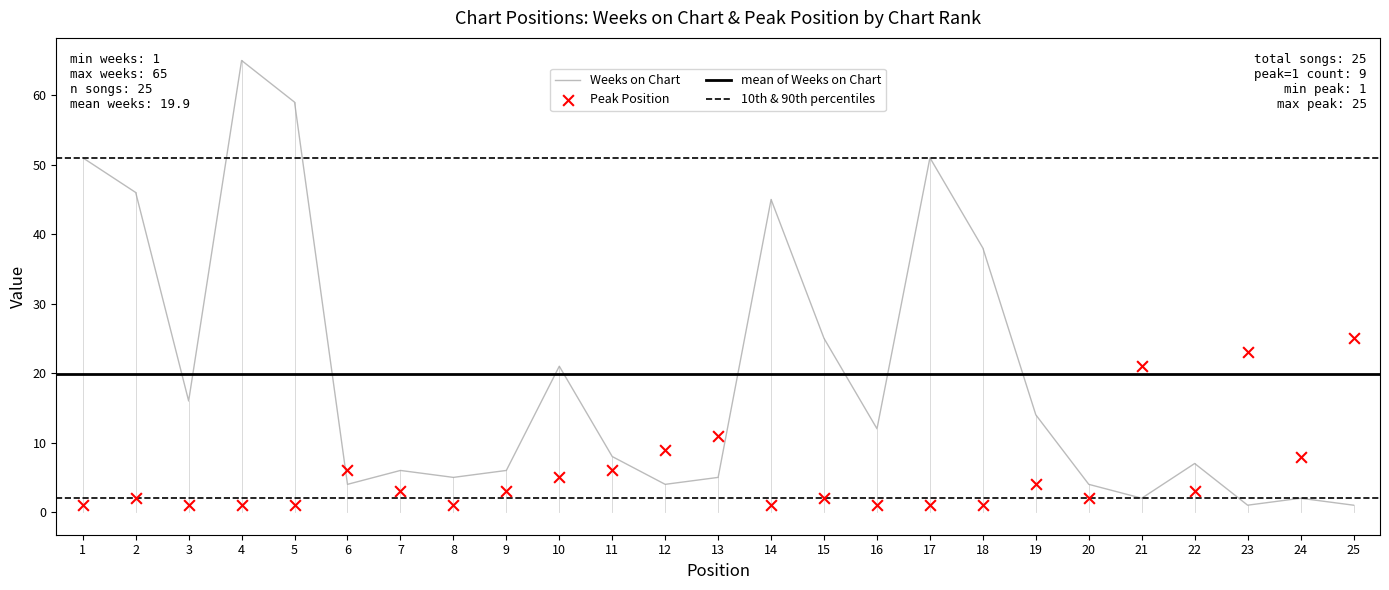

What is the total value across all series at 10?

26